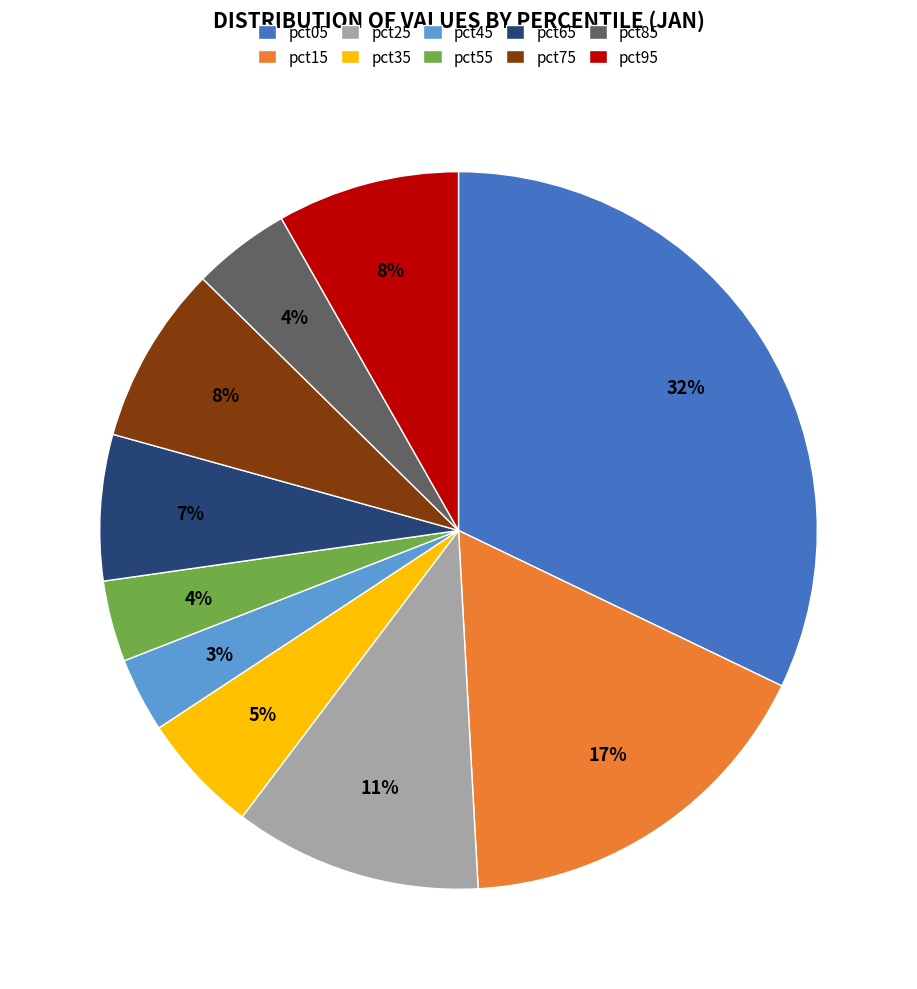

To the nearest percent, what is the difference between the largest and smallest slice percentages?

29%